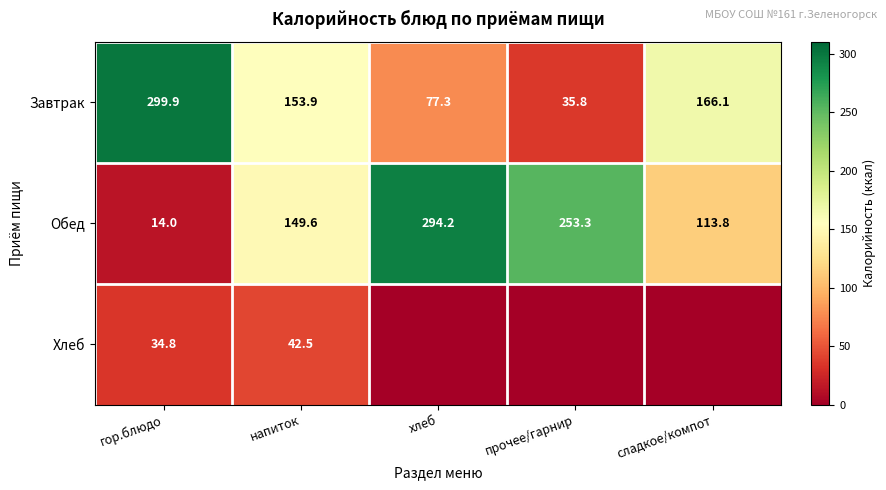

Where does the Завтрак series first go above 153?

гор.блюдо